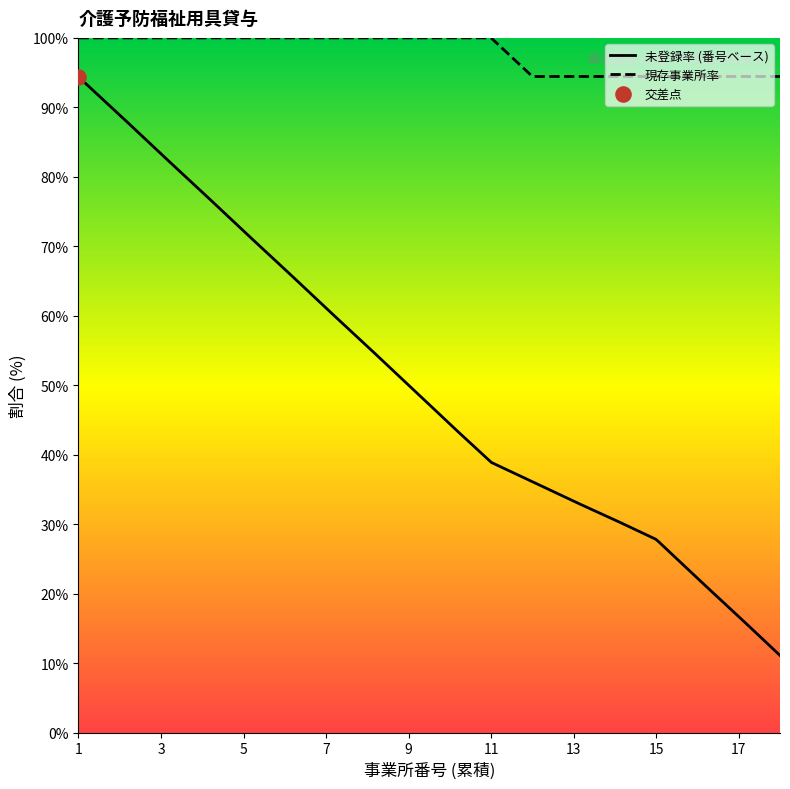

What is the highest value of the 現存事業所率 series?

100.0